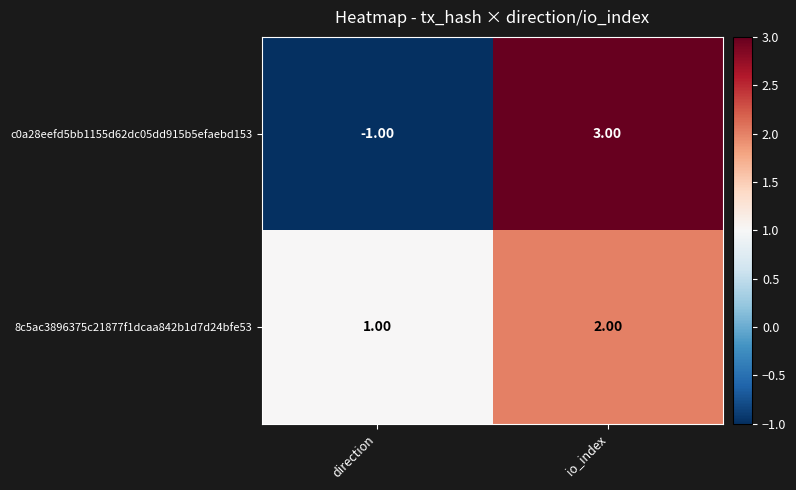

What is the difference between the c0a28eefd5bb1155d62dc05dd915b5efaebd153 values at direction and io_index?

4